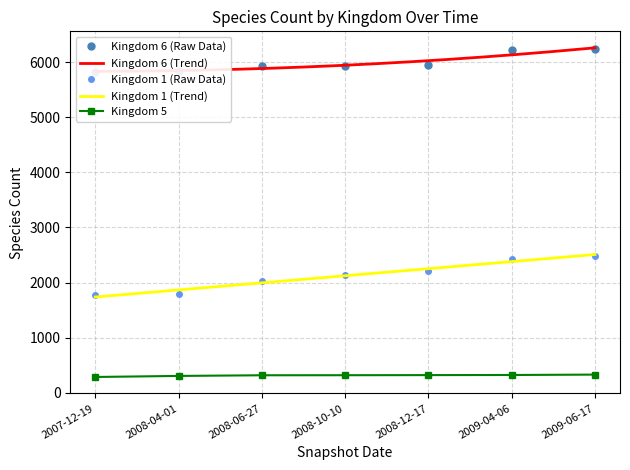

What is the value of the Kingdom 1 (Raw Data) point at the 1st from the left?

1766